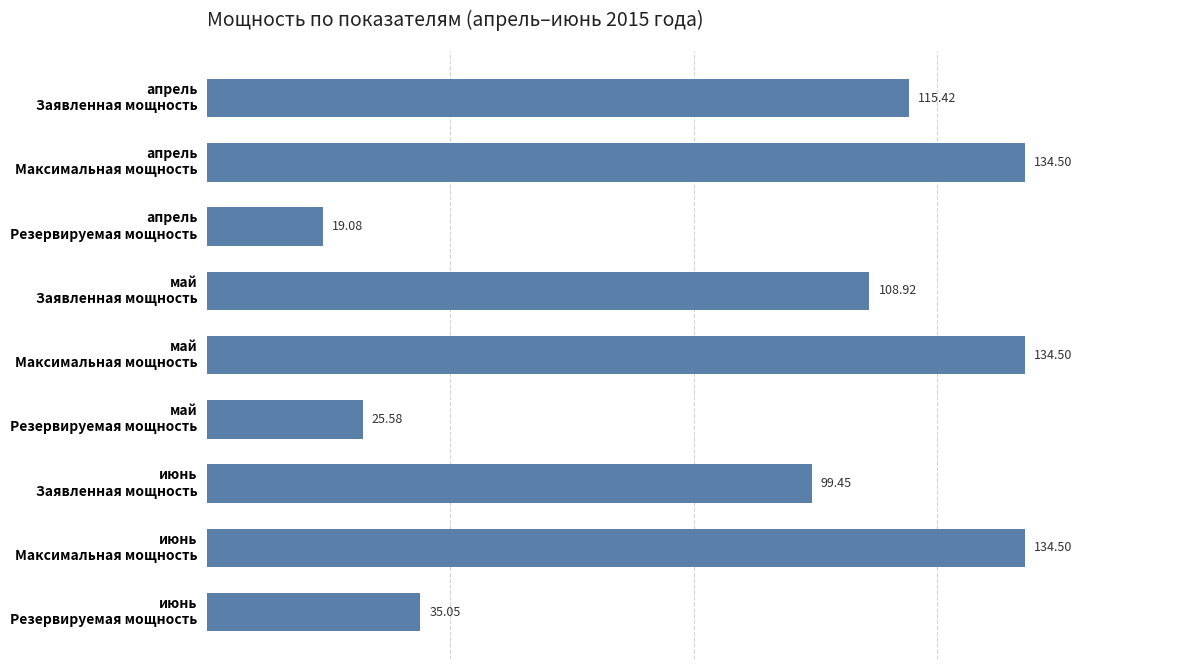

What is the maximum value shown in the chart?

134.5